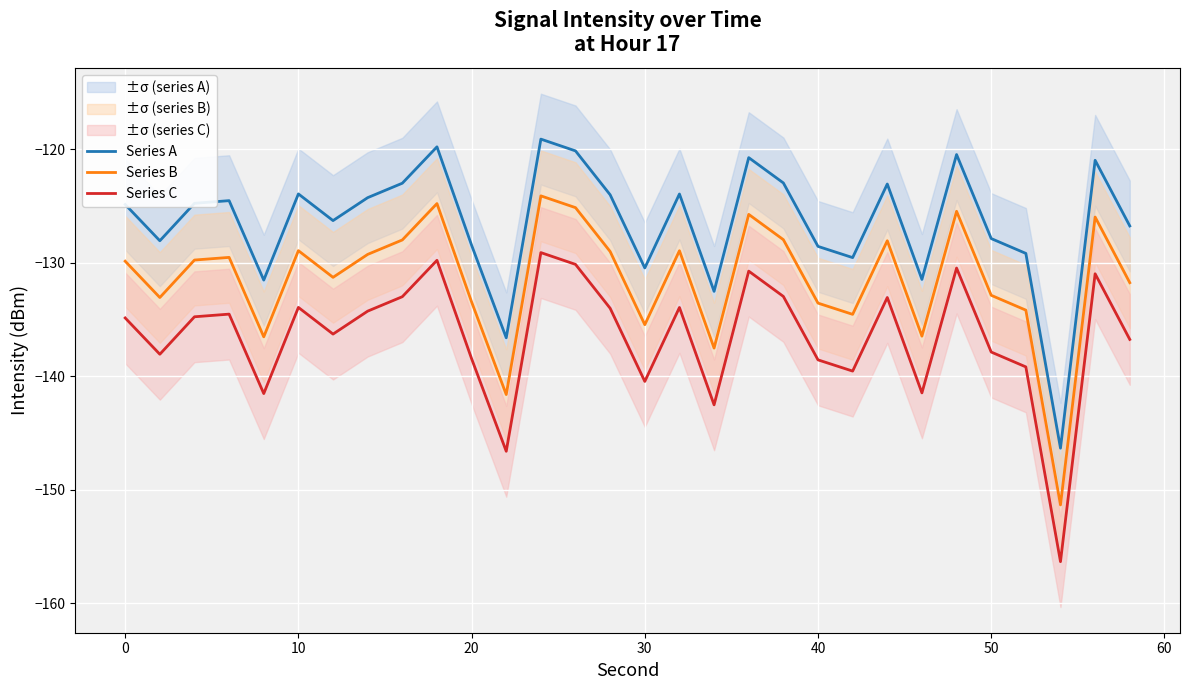

True or false: Series A and Series C intersect in this chart.

False